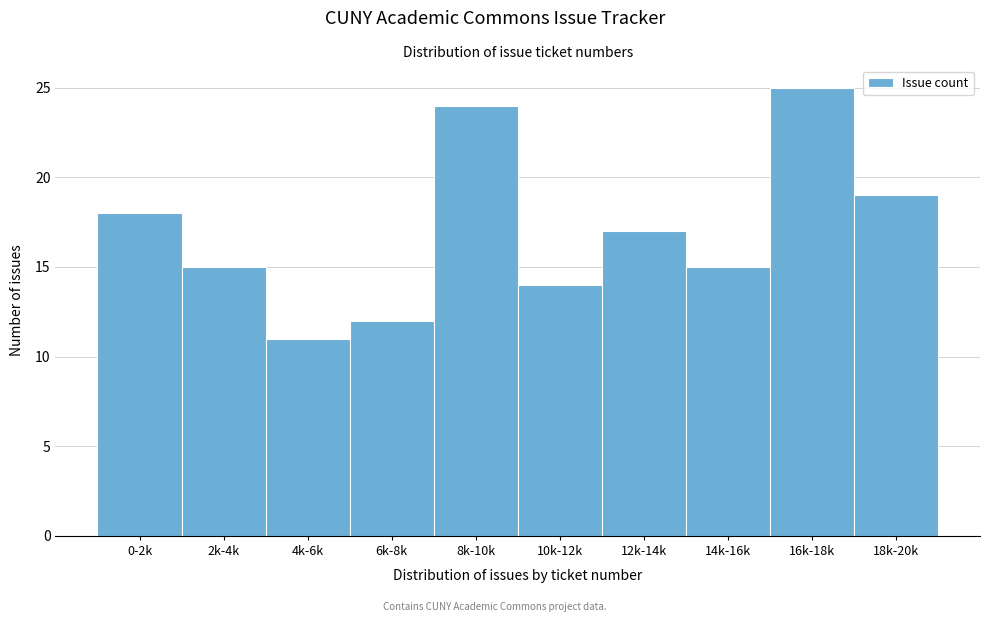

Reading left to right, transcribe all the data shown in this chart.

0-2k=18	2k-4k=15	4k-6k=11	6k-8k=12	8k-10k=24	10k-12k=14	12k-14k=17	14k-16k=15	16k-18k=25	18k-20k=19